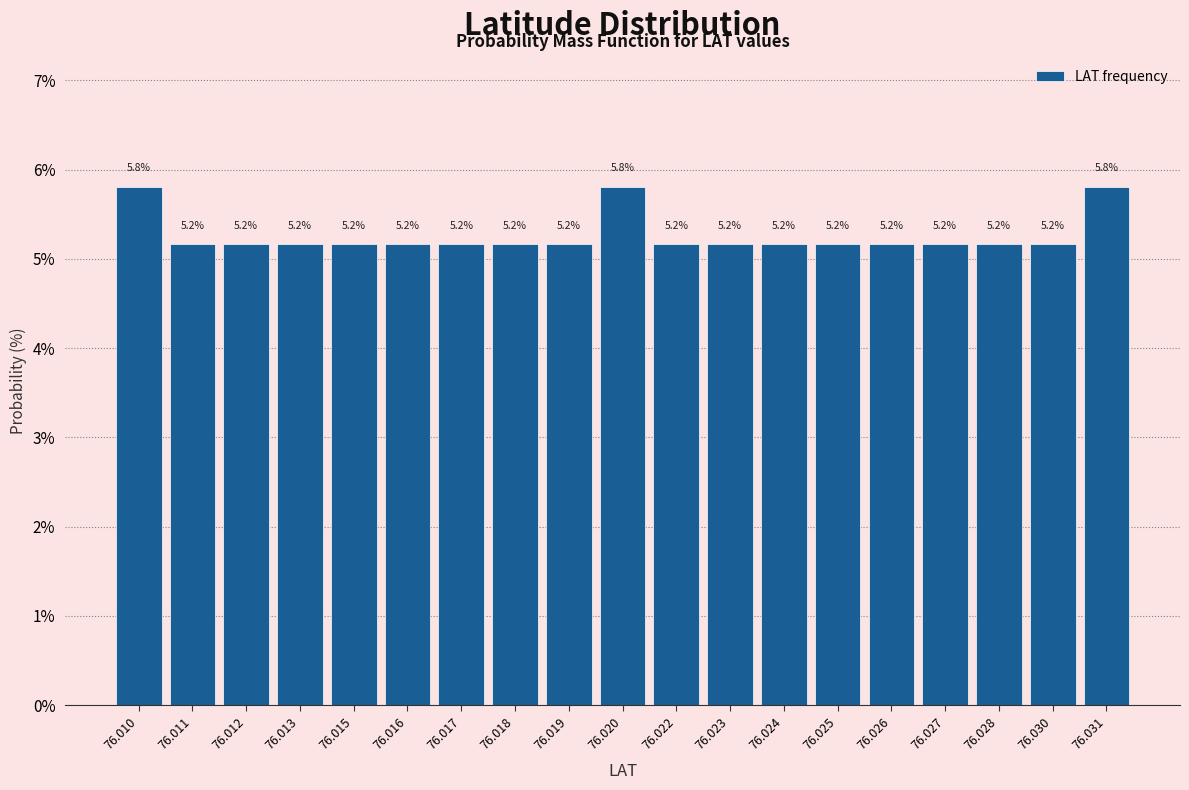

Reading left to right, extract all data points from this chart.

5.8	5.2	5.2	5.2	5.2	5.2	5.2	5.2	5.2	5.8	5.2	5.2	5.2	5.2	5.2	5.2	5.2	5.2	5.8